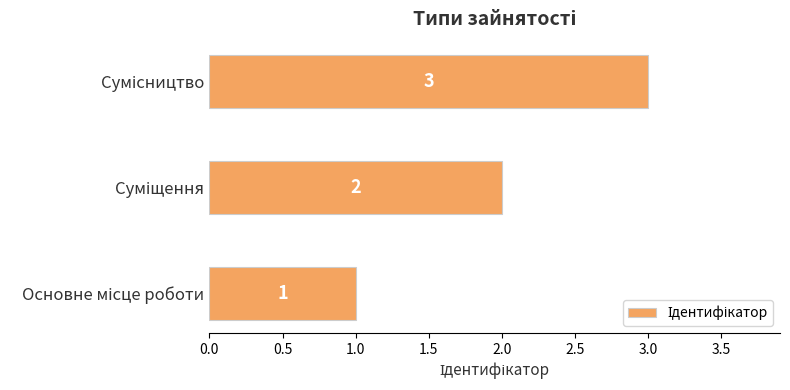

How many values are between 1 and 3?

3